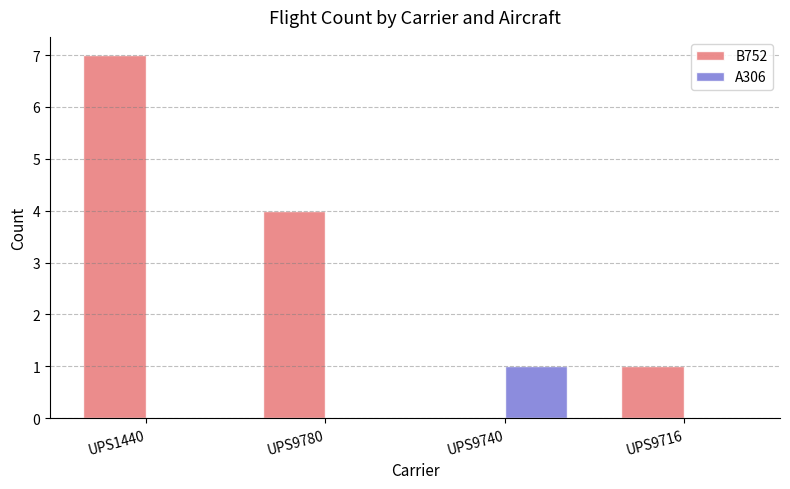

How many groups of bars are there?

4